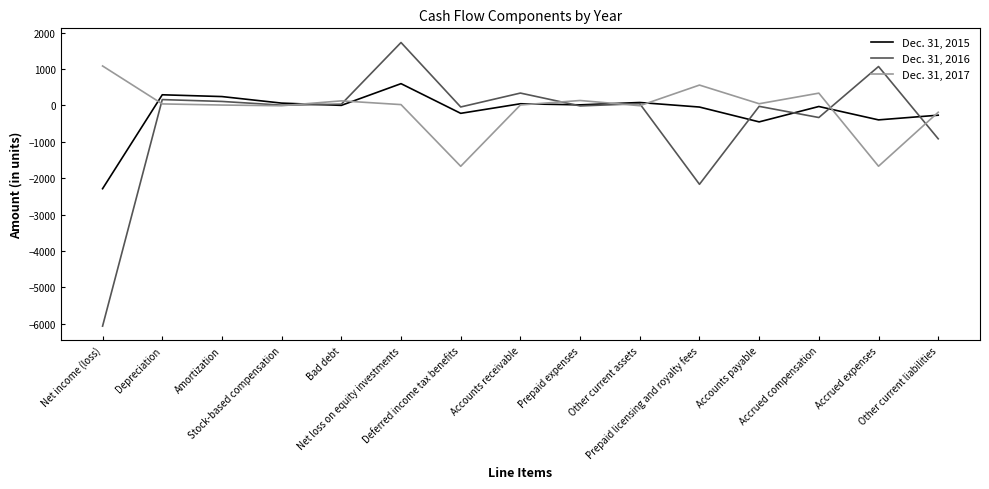

How many categories are shown in the chart?

15